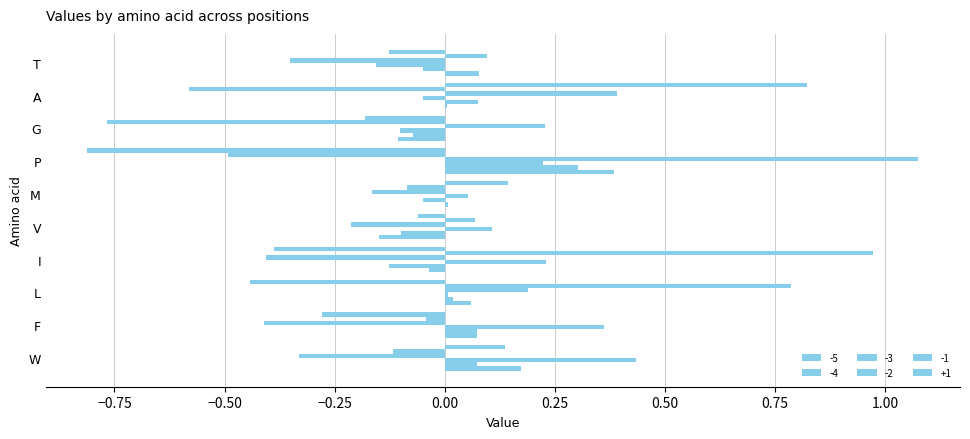

How many distinct data groups are displayed?

6